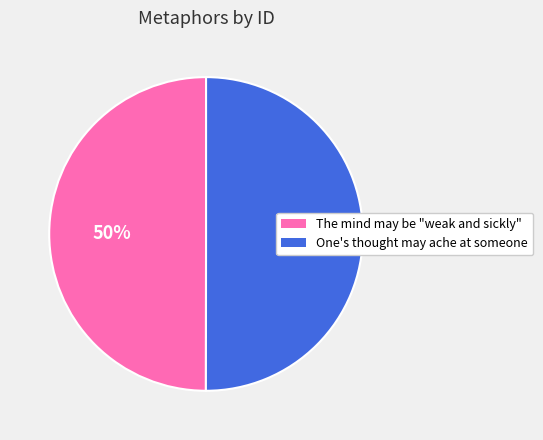

How many segments does this pie chart have?

2